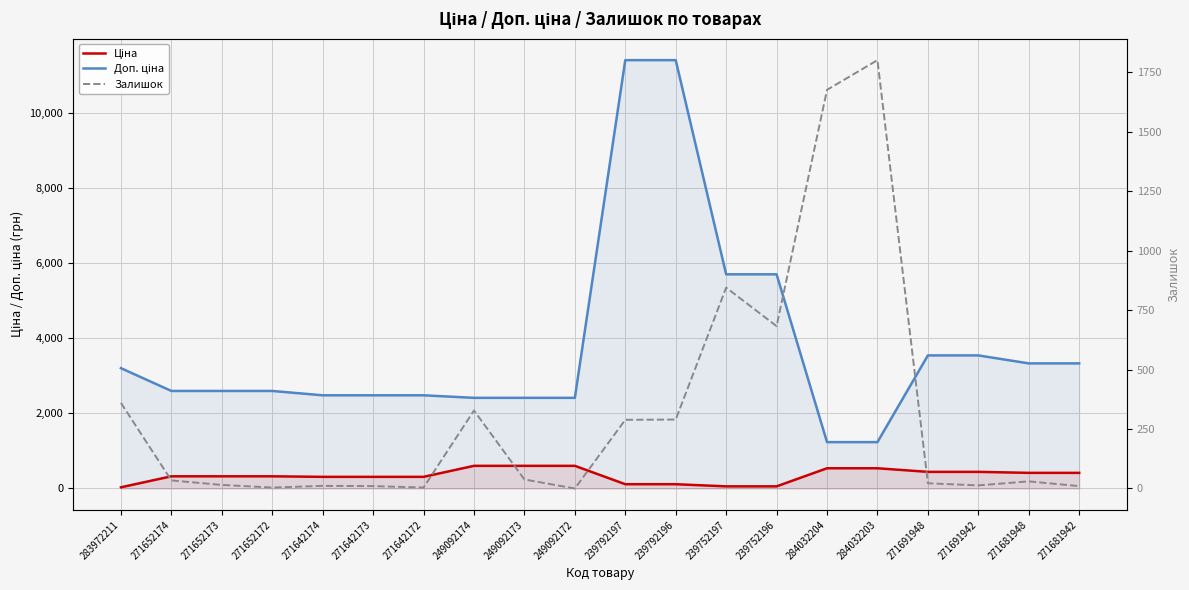

Which series has the widest spread of values?

Доп. ціна